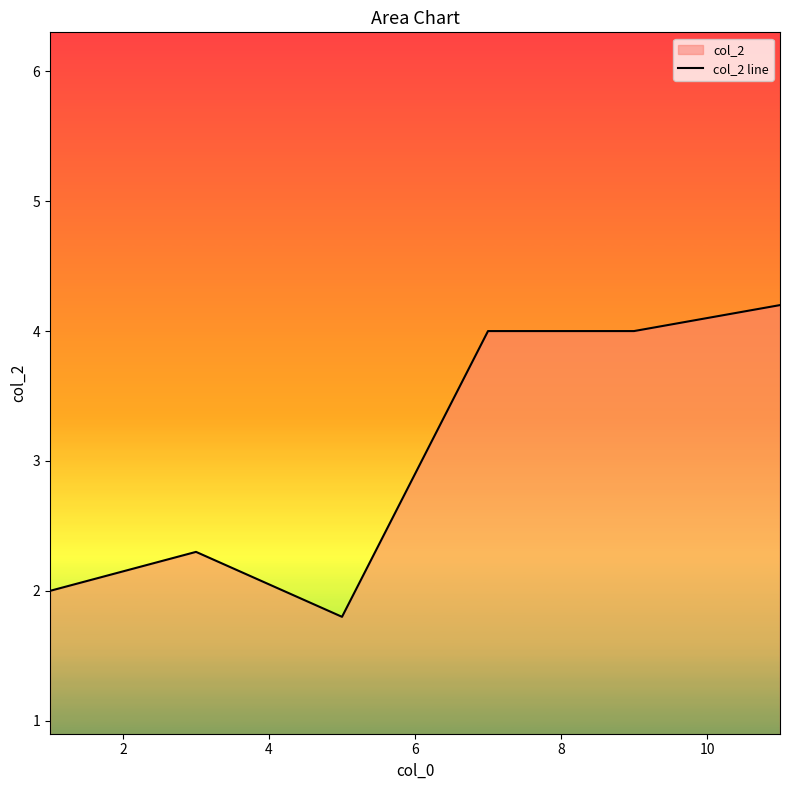

What is the difference between the maximum and minimum values?

2.4